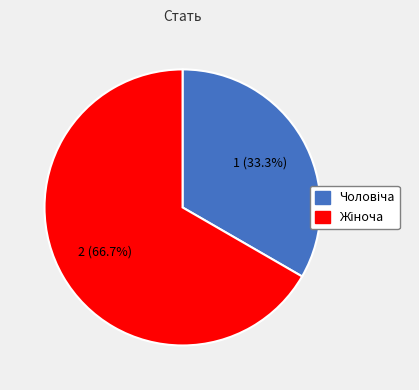

What portion of the pie excludes Жіноча?

33.3%